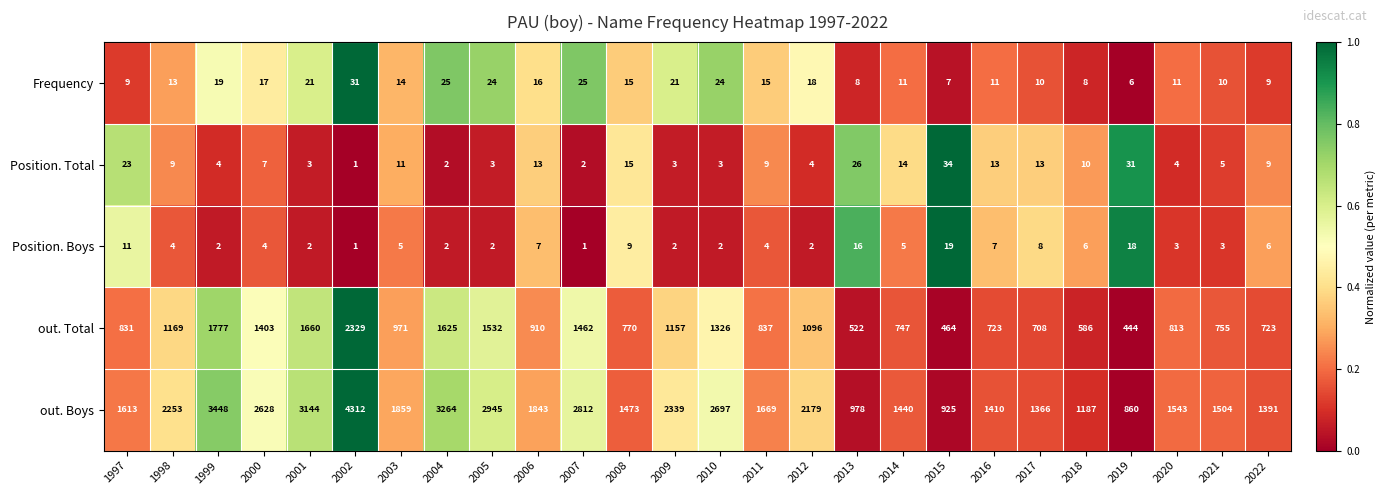

What is the sum of all Position. Boys values?

151